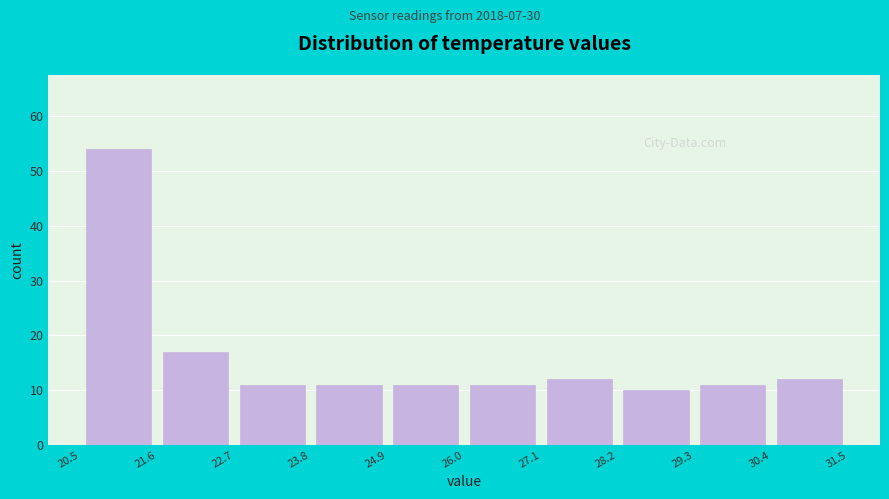

Reading left to right, transcribe this chart: for each bar, give the range it covers on the x-axis and its height. The values are not printed on the chart, so give them approximately, as read against the axis.

20.5 to 21.6: 54
21.6 to 22.7: 17
22.7 to 23.8: 11
23.8 to 24.9: 11
24.9 to 26.0: 11
26.0 to 27.1: 11
27.1 to 28.2: 12
28.2 to 29.3: 10
29.3 to 30.4: 11
30.4 to 31.5: 12